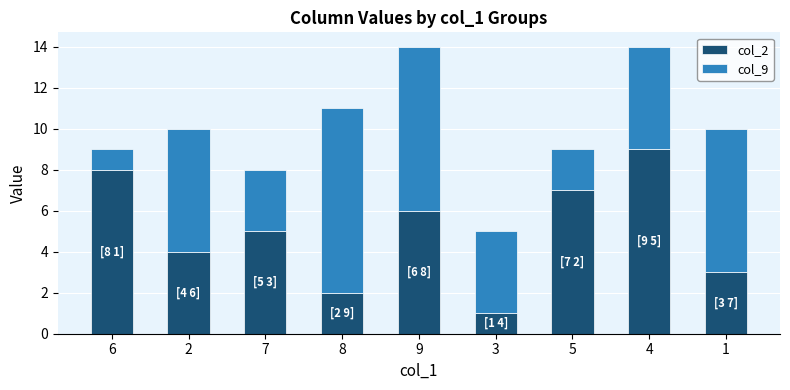

The col_2 series shows 2 at 8. True or false?

True